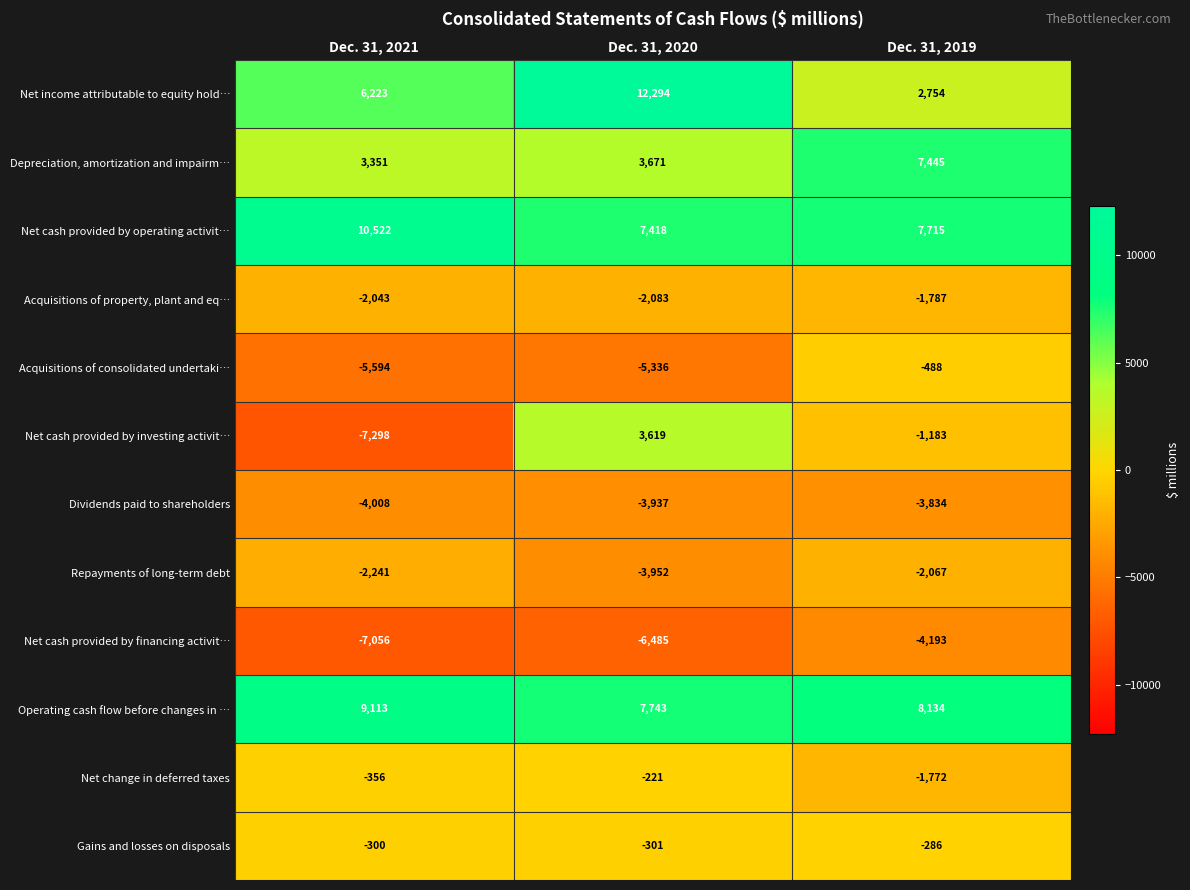

At which category is the sum across all series the highest?

Dec. 31, 2020